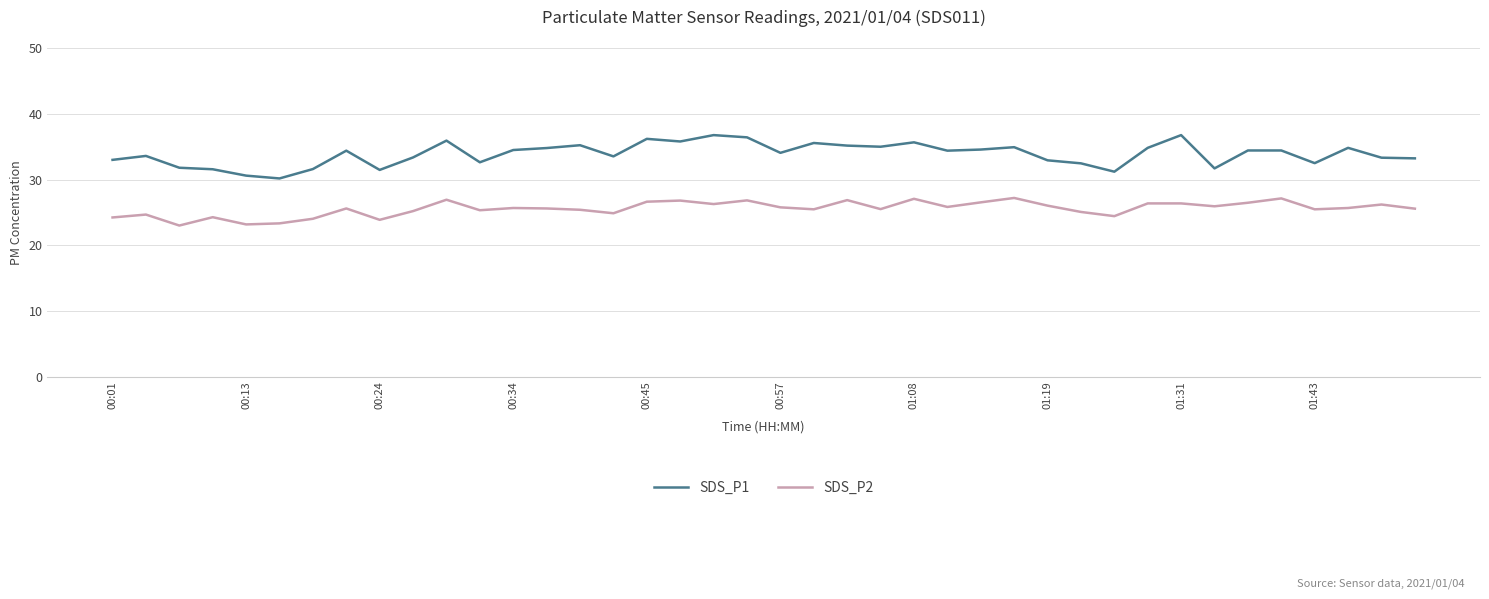

What is the highest value of the SDS_P1 series?

36.8